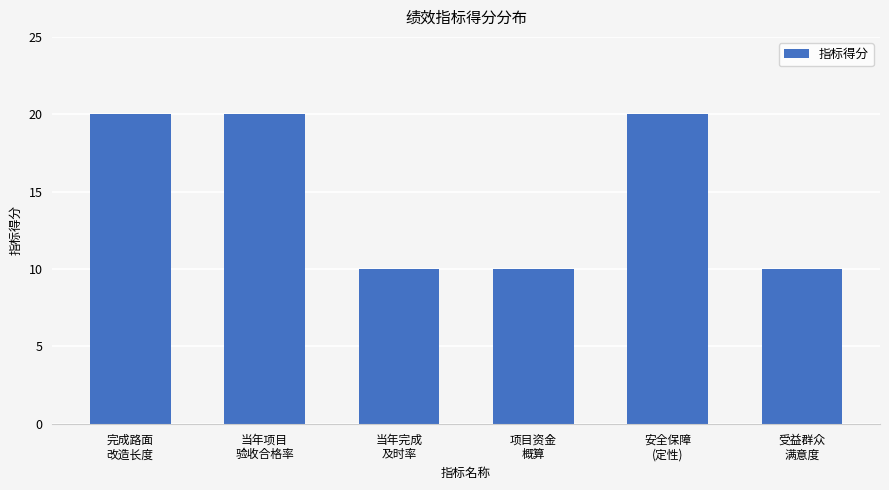

What is the maximum value shown in the chart?

20